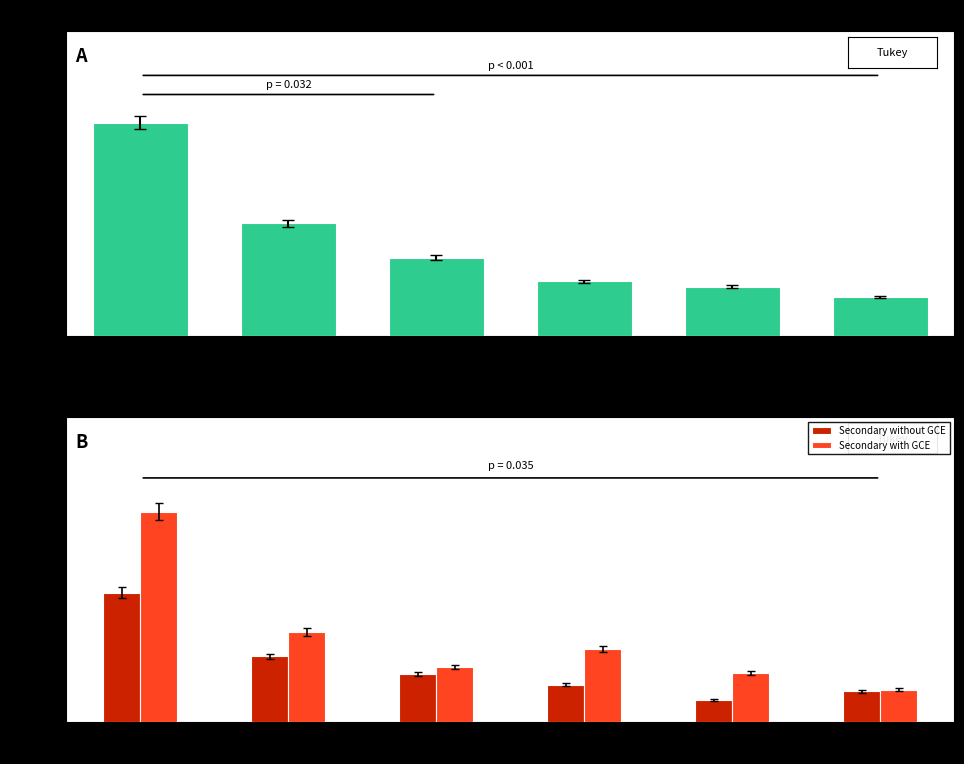

What is the value of the Secondary with GCE bar at the 2nd from the left?

5.9